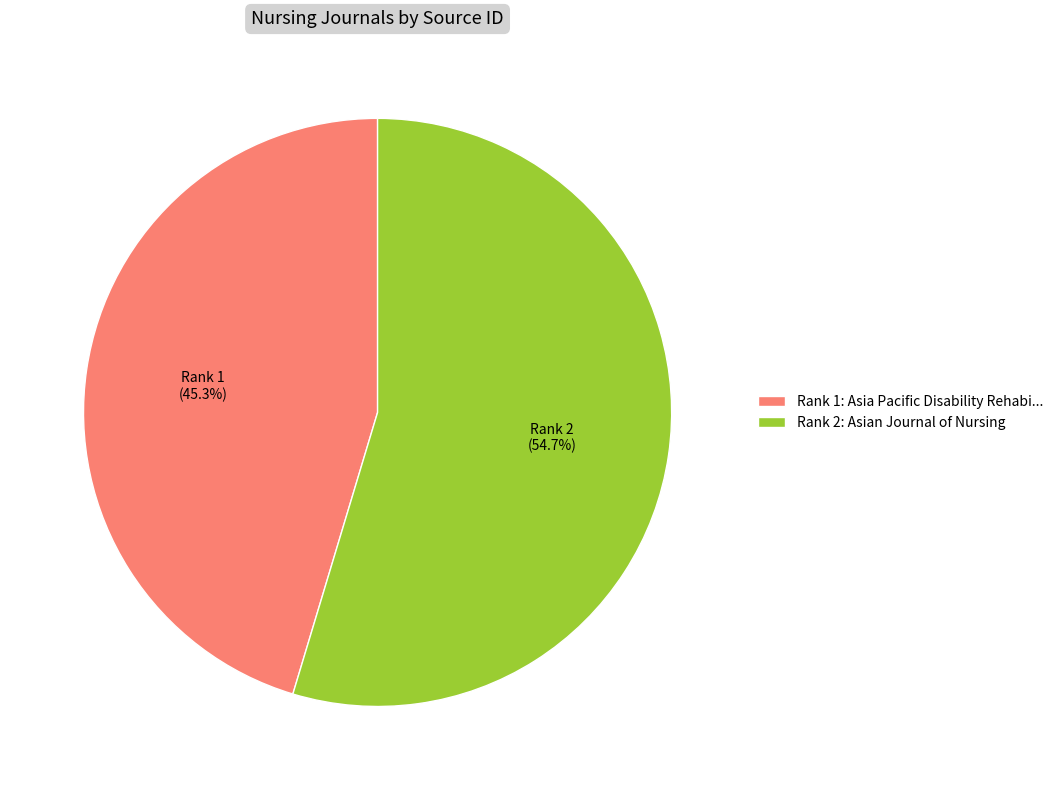

Approximately how many times larger is the value at Rank 1: Asia Pacific Disability Rehabi... compared to Rank 2: Asian Journal of Nursing?

0.8